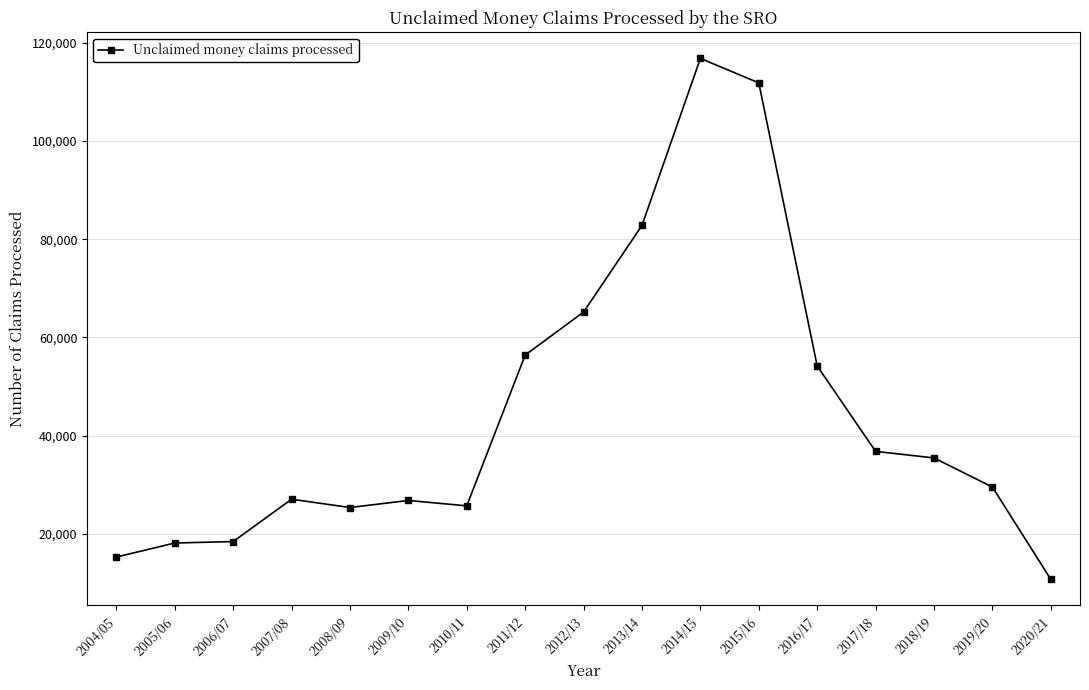

How many categories are shown in the chart?

17